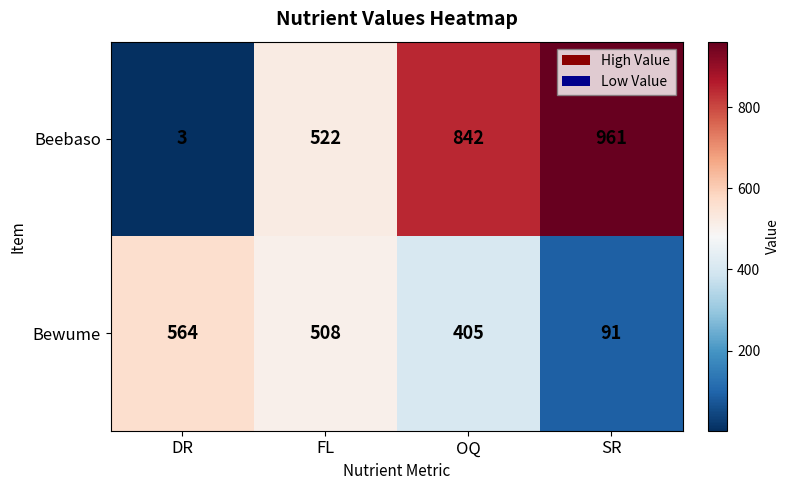

Reading left to right, extract all data points from this chart.

Beebaso: 3	522	842	961
Bewume: 564	508	405	91